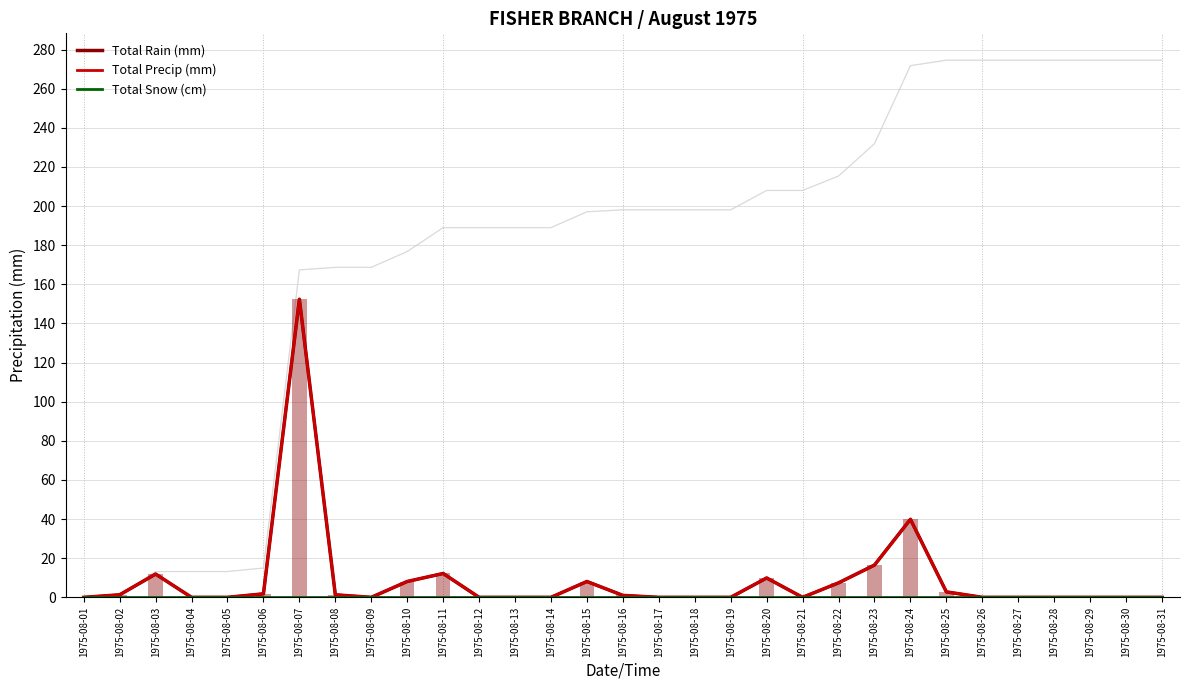

Reading right to left, extract all data points from this chart.

Total Rain (mm): 1975-08-31=0.0	1975-08-30=0.0	1975-08-29=0.0	1975-08-28=0.0	1975-08-27=0.0	1975-08-26=0.0	1975-08-25=2.8	1975-08-24=39.9	1975-08-23=16.5	1975-08-22=7.4	1975-08-21=0.0	1975-08-20=9.9	1975-08-19=0.0	1975-08-18=0.0	1975-08-17=0.0	1975-08-16=1.0	1975-08-15=8.1	1975-08-14=0.0	1975-08-13=0.0	1975-08-12=0.0	1975-08-11=12.2	1975-08-10=8.1	1975-08-09=0.0	1975-08-08=1.3	1975-08-07=152.4	1975-08-06=1.8	1975-08-05=0.0	1975-08-04=0.0	1975-08-03=11.9	1975-08-02=1.3	1975-08-01=0.0
Total Precip (mm): 1975-08-31=0.0	1975-08-30=0.0	1975-08-29=0.0	1975-08-28=0.0	1975-08-27=0.0	1975-08-26=0.0	1975-08-25=2.8	1975-08-24=39.9	1975-08-23=16.5	1975-08-22=7.4	1975-08-21=0.0	1975-08-20=9.9	1975-08-19=0.0	1975-08-18=0.0	1975-08-17=0.0	1975-08-16=1.0	1975-08-15=8.1	1975-08-14=0.0	1975-08-13=0.0	1975-08-12=0.0	1975-08-11=12.2	1975-08-10=8.1	1975-08-09=0.0	1975-08-08=1.3	1975-08-07=152.4	1975-08-06=1.8	1975-08-05=0.0	1975-08-04=0.0	1975-08-03=11.9	1975-08-02=1.3	1975-08-01=0.0
Total Snow (cm): 1975-08-31=0.0	1975-08-30=0.0	1975-08-29=0.0	1975-08-28=0.0	1975-08-27=0.0	1975-08-26=0.0	1975-08-25=0.0	1975-08-24=0.0	1975-08-23=0.0	1975-08-22=0.0	1975-08-21=0.0	1975-08-20=0.0	1975-08-19=0.0	1975-08-18=0.0	1975-08-17=0.0	1975-08-16=0.0	1975-08-15=0.0	1975-08-14=0.0	1975-08-13=0.0	1975-08-12=0.0	1975-08-11=0.0	1975-08-10=0.0	1975-08-09=0.0	1975-08-08=0.0	1975-08-07=0.0	1975-08-06=0.0	1975-08-05=0.0	1975-08-04=0.0	1975-08-03=0.0	1975-08-02=0.0	1975-08-01=0.0